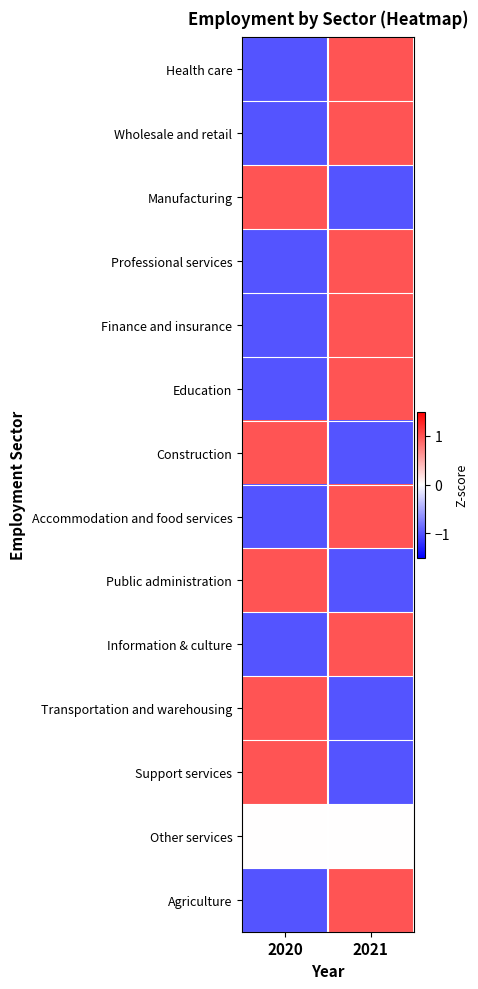

What is the spread (max minus min) of values at 2020?

2